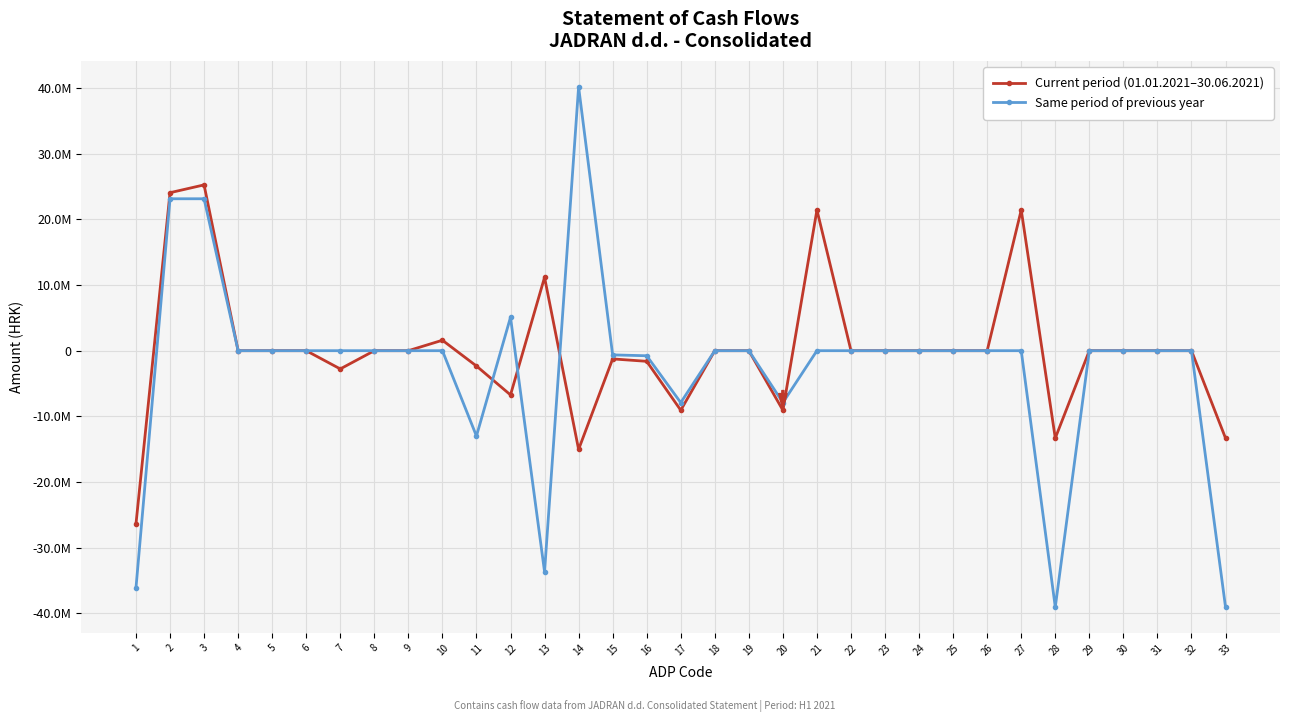

What are all the series names shown in the legend?

Current period (01.01.2021–30.06.2021), Same period of previous year